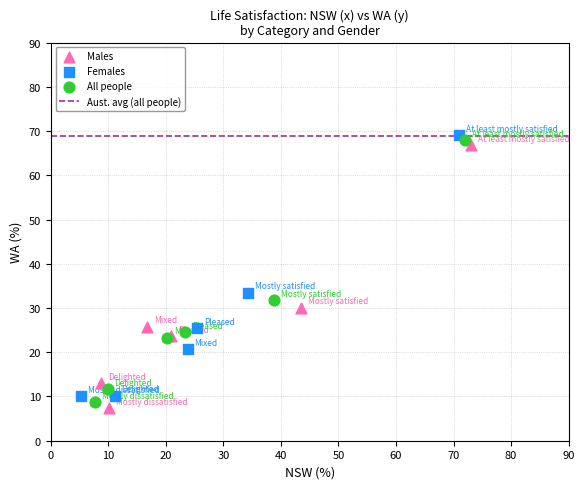

Which series reaches the maximum Y coordinate?

Females